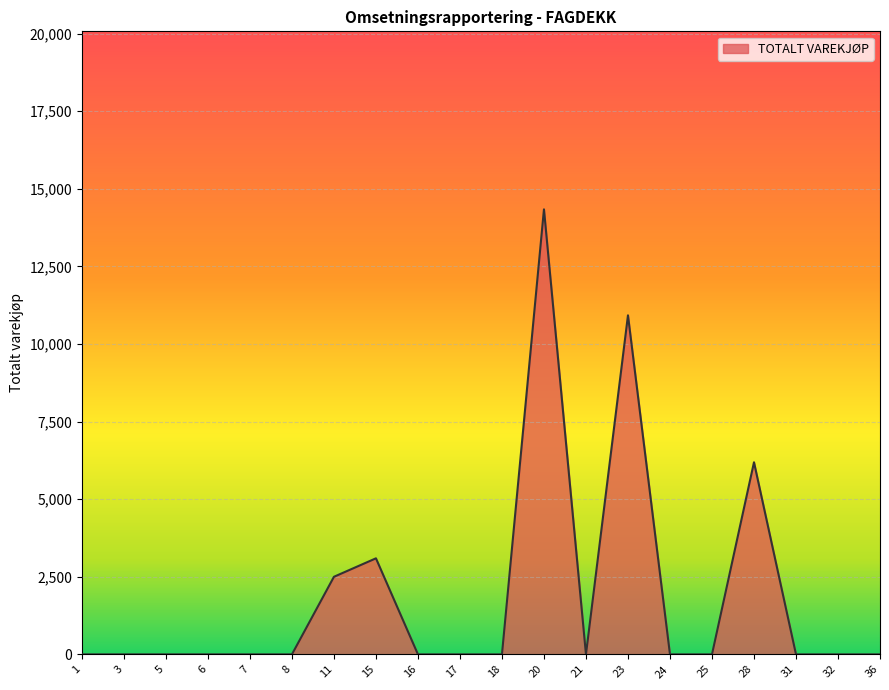

What is the difference between the maximum and minimum values?

14340